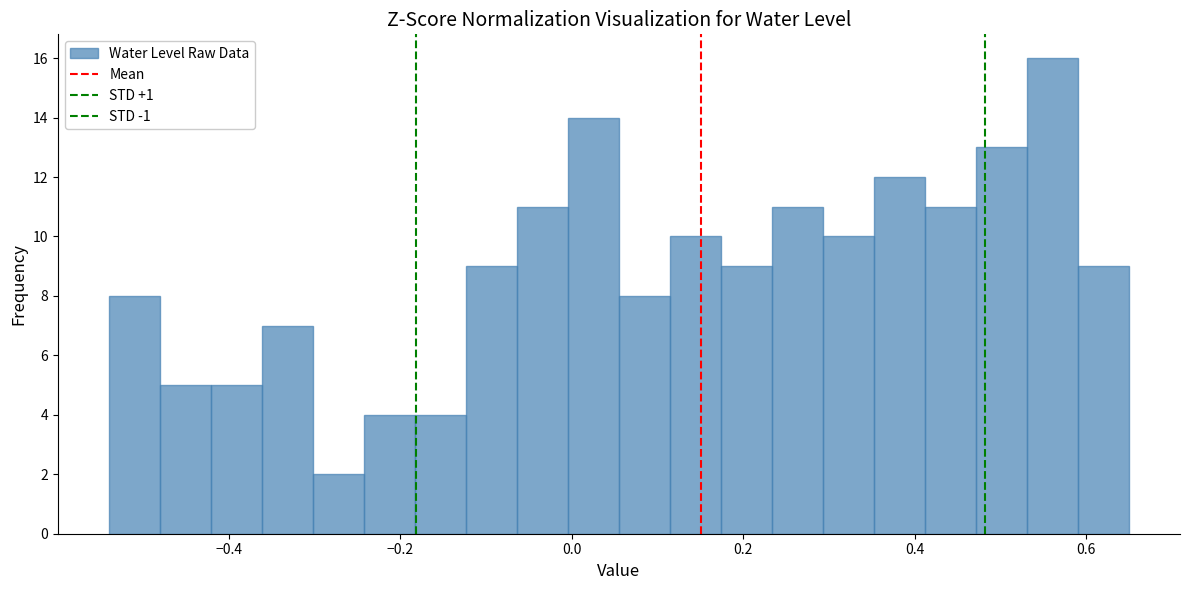

Around what value on the x-axis is the tallest bar? Give the approximate position of its centre, as read against the axis.

0.56